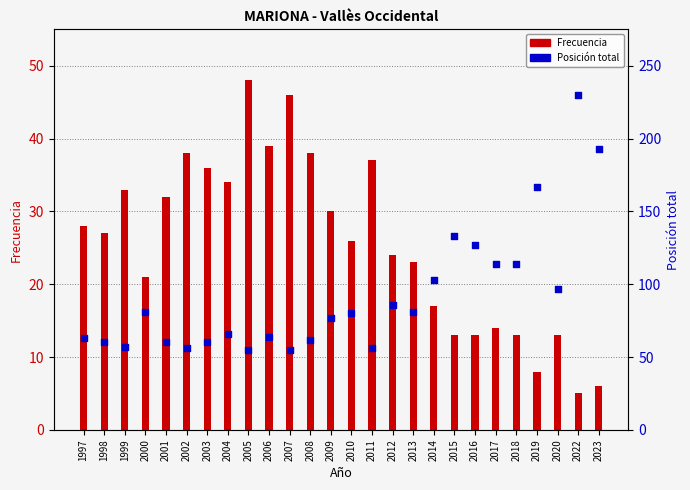

Which series has the widest spread of Y values?

Posición total